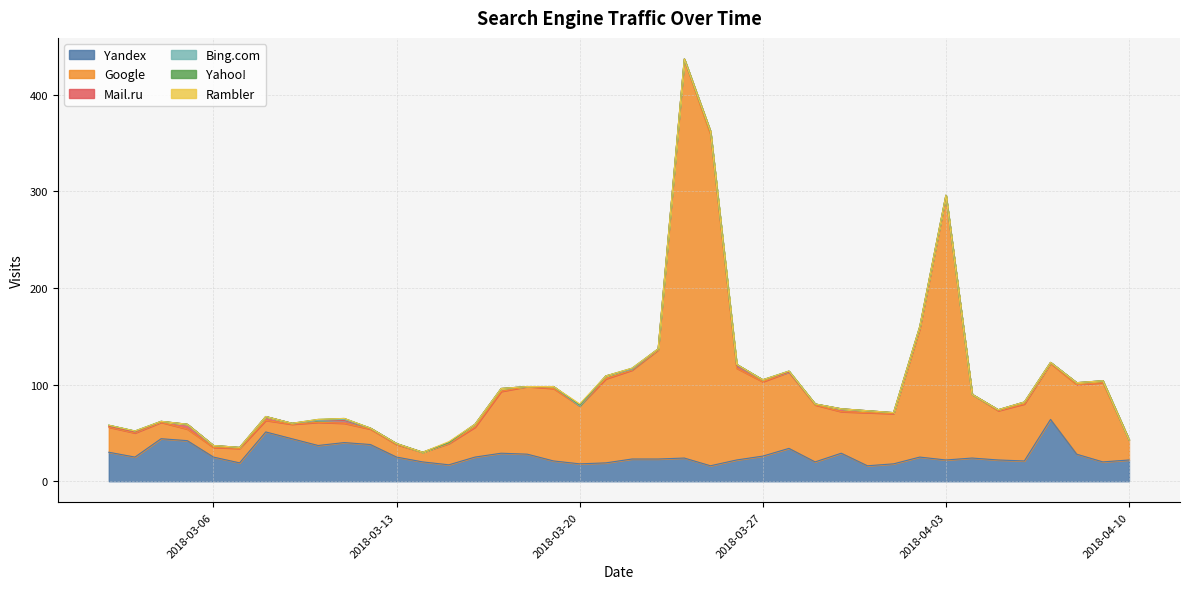

How many lines are shown in the chart?

6